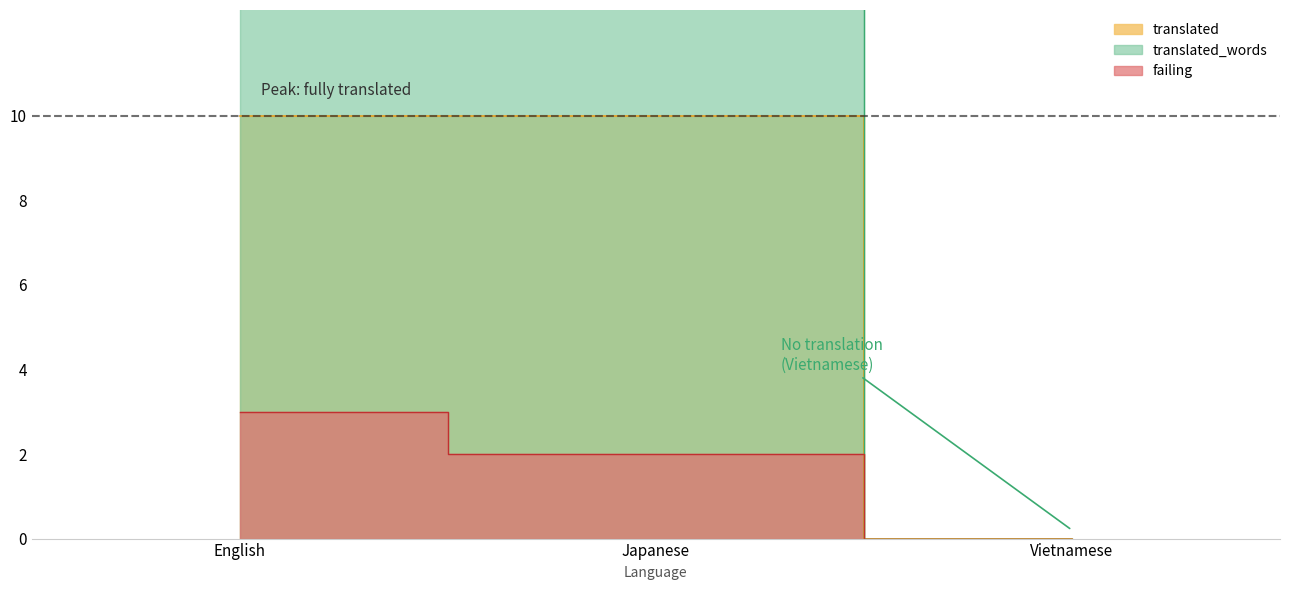

What position from the right is Vietnamese?

1